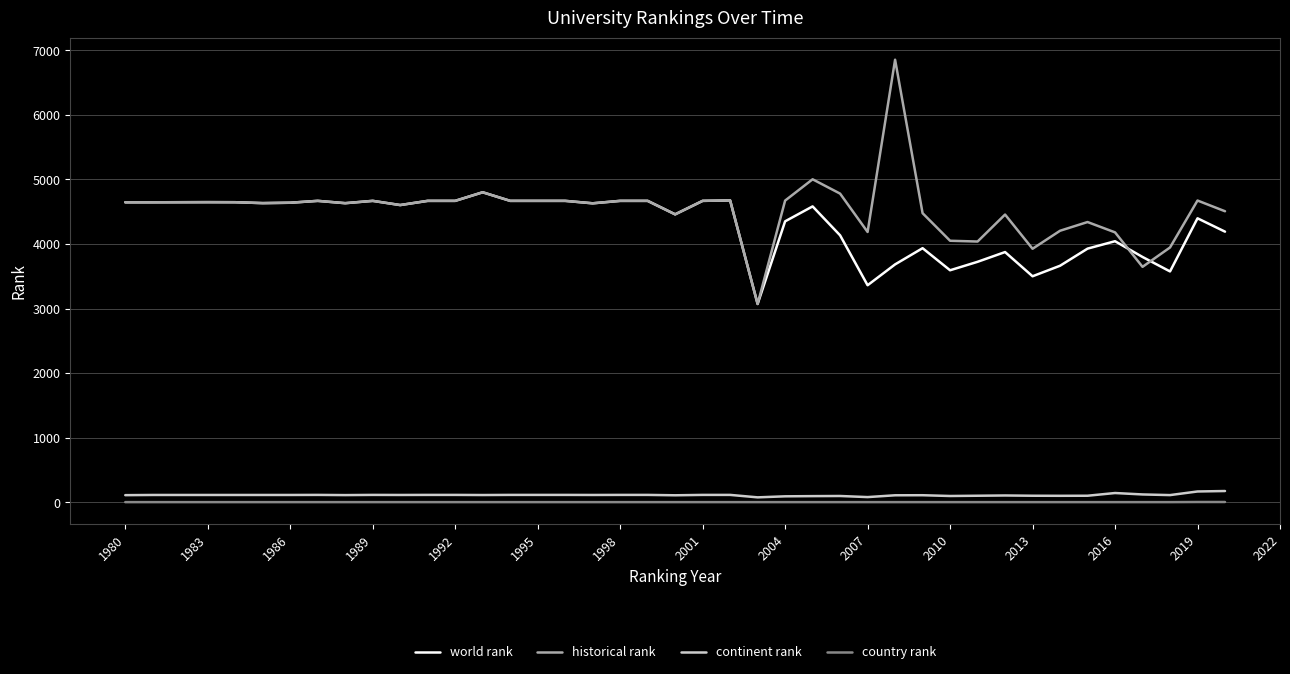

What is the maximum value for world rank?

4801